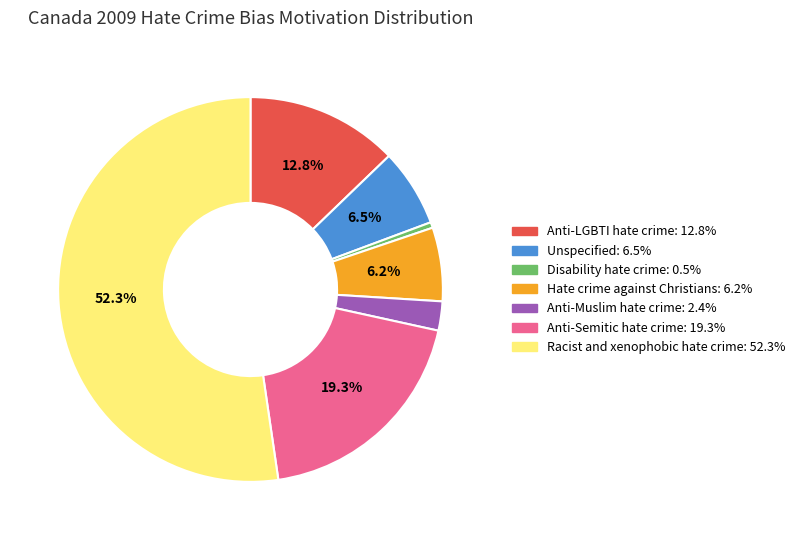

Which has a higher value, Hate crime against Christians or Racist and xenophobic hate crime?

Racist and xenophobic hate crime